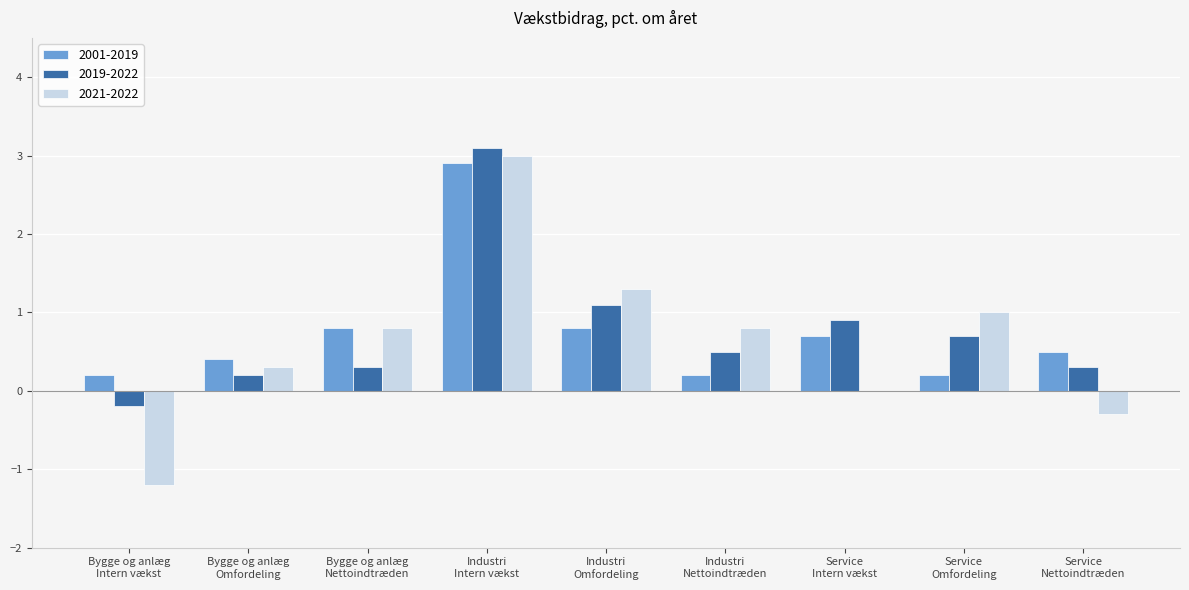

What is the greatest value displayed?

3.1